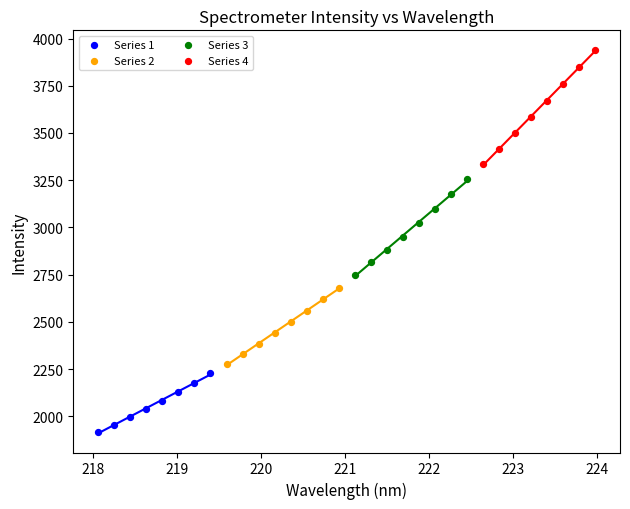

Which series reaches the minimum Y coordinate?

Series 1